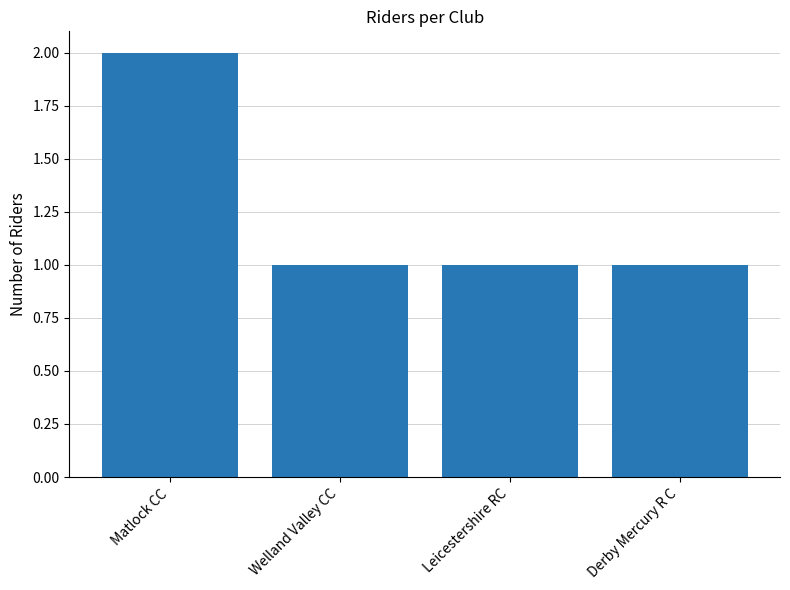

What is the maximum value shown in the chart?

2